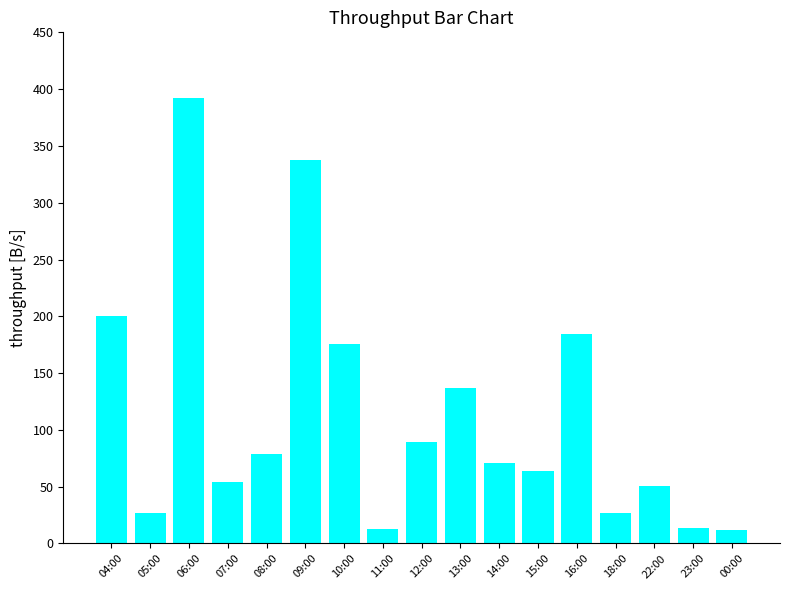

What is the sum of all values?

1928